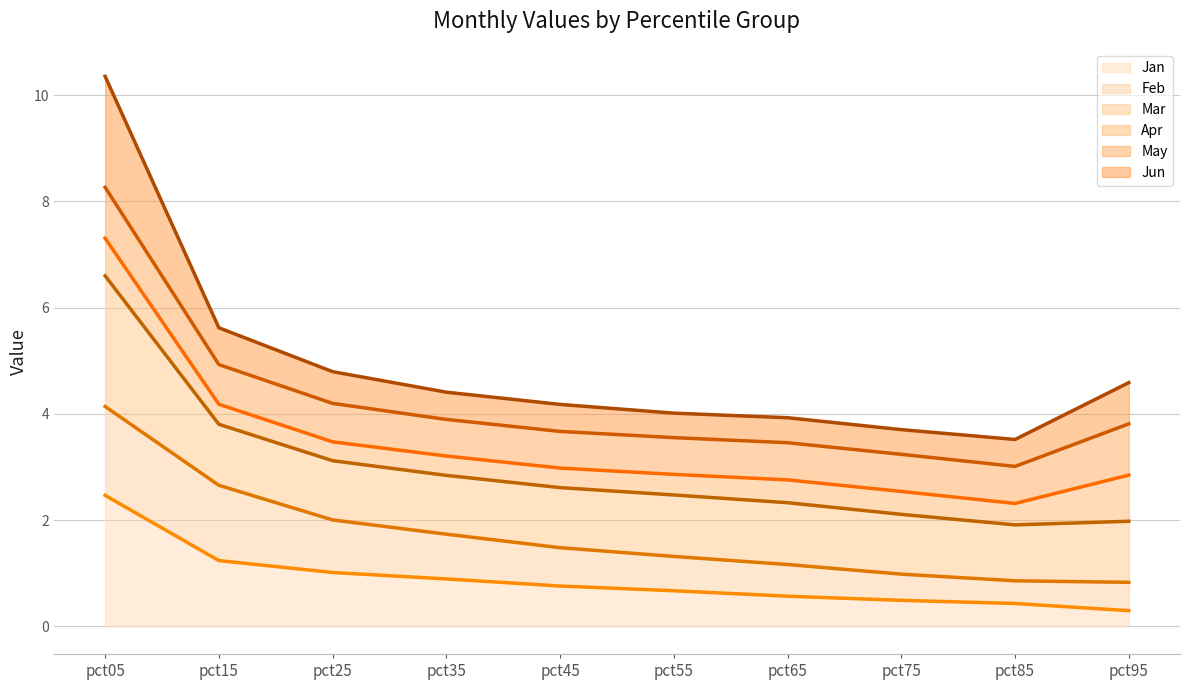

Rank the series at pct35 from lowest to highest value.

Jan (line), Feb (line), Mar (line), Apr (line), May (line), Jun (line)